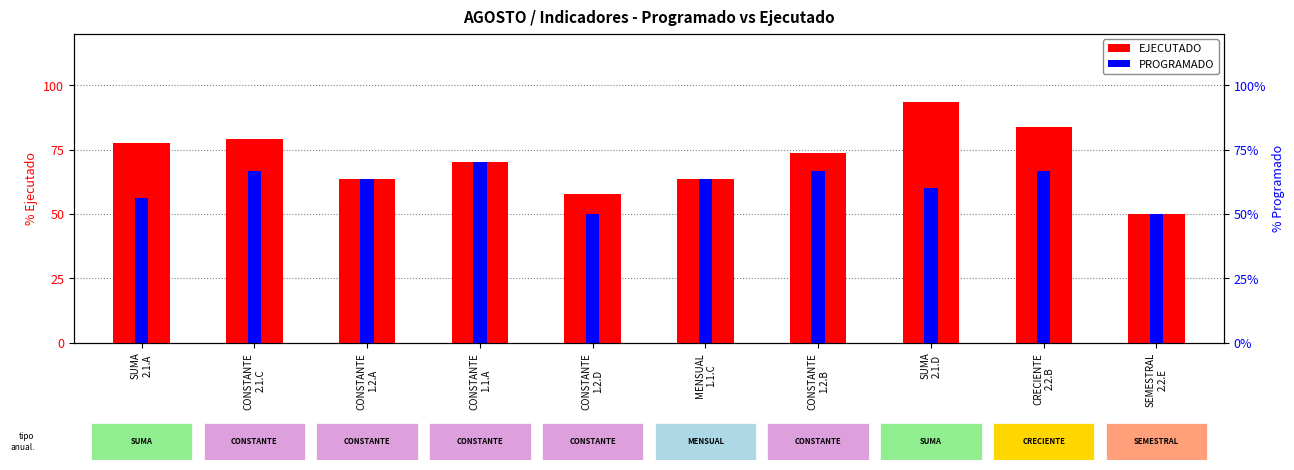

The EJECUTADO series shows 83.8 at CRECIENTE
2.2.B. True or false?

True